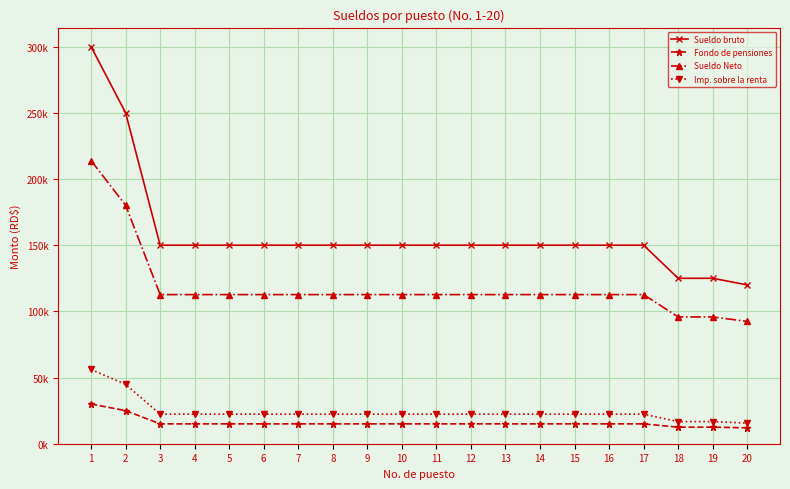

What is the value of the Imp. sobre la renta point at the 1st from the left?

56082.9